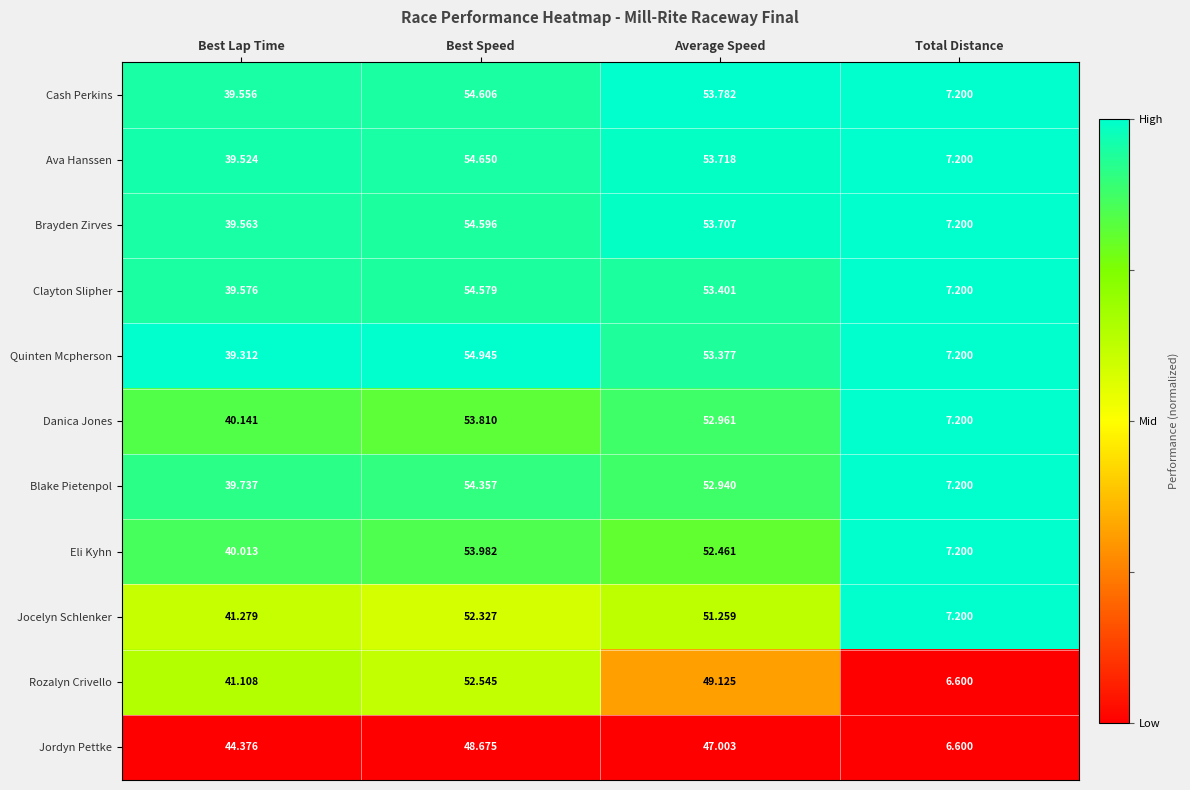

List the series in order of their peak value, highest first.

Quinten Mcpherson, Ava Hanssen, Cash Perkins, Brayden Zirves, Clayton Slipher, Blake Pietenpol, Eli Kyhn, Danica Jones, Rozalyn Crivello, Jocelyn Schlenker, Jordyn Pettke